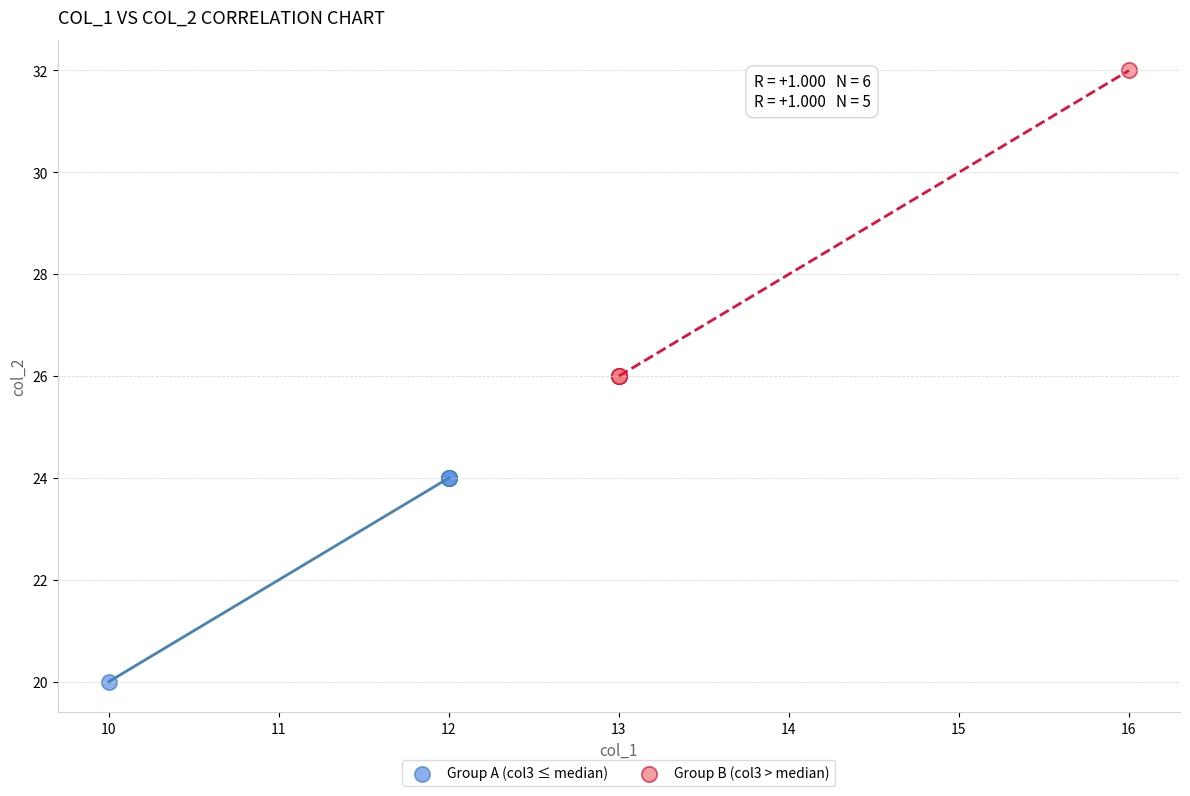

Which series has the largest Y range (max minus min)?

Group B (col3 > median)